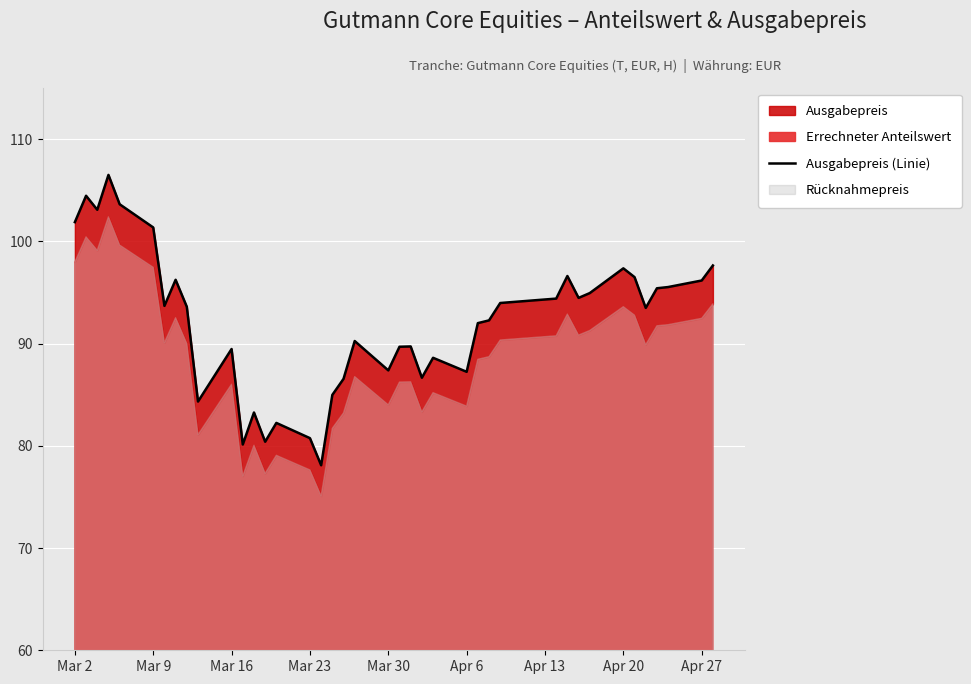

What is the value of the 1st point from the left?

101.9